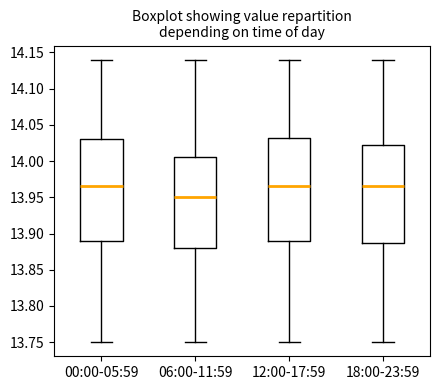

Where is the upper edge of the box for 12:00-17:59 on the y-axis? The values are not printed on the chart, so give them approximately, as read against the axis.

14.035